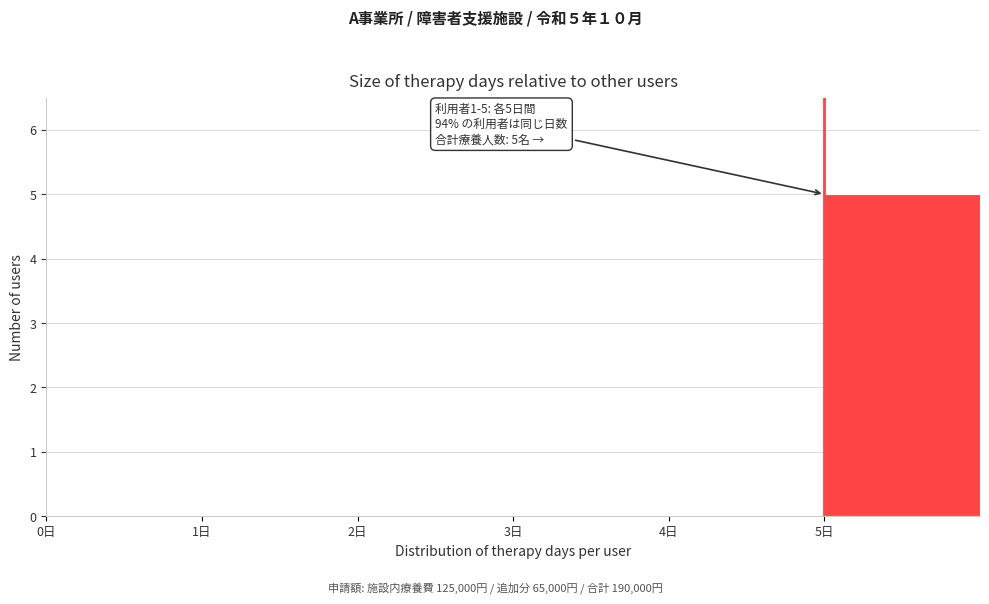

Which range on the x-axis has the tallest bar?

5 to 6